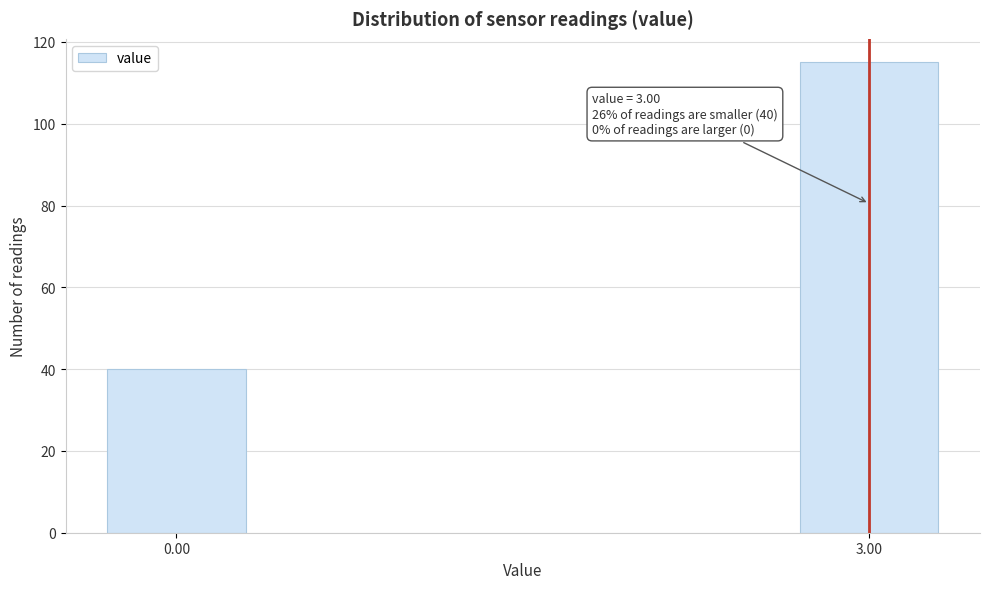

Reading left to right, transcribe all the data shown in this chart.

0.00=40	3.00=115